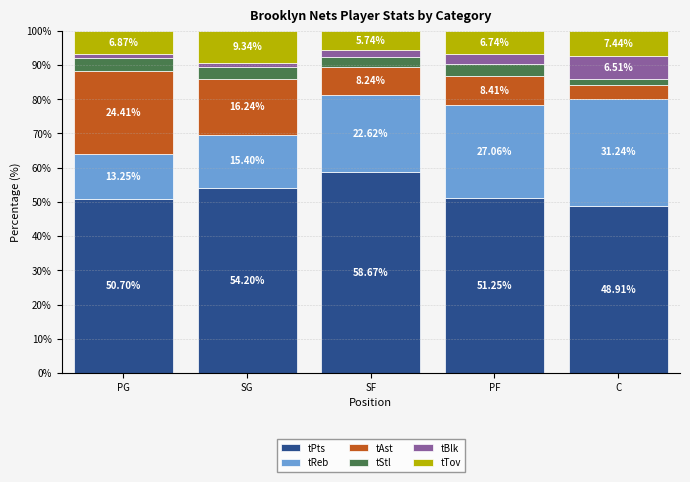

What is the total value across all series at PG?

100.0